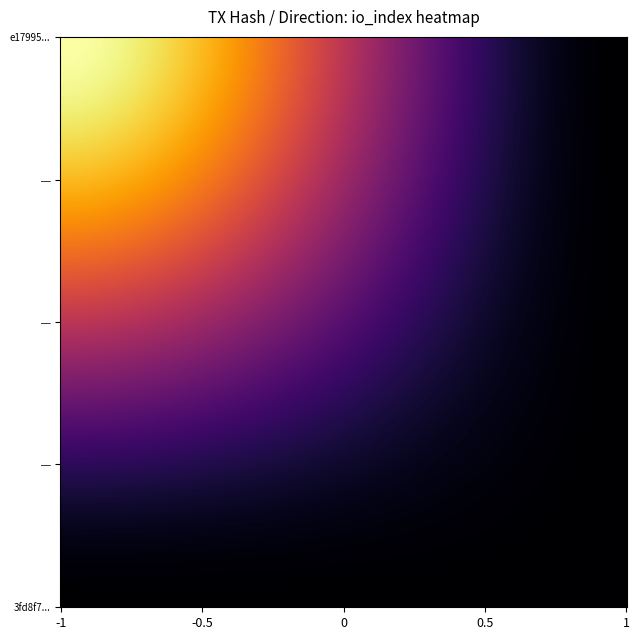

Reading right to left, what are all the values shown in this chart?

e17995dfc8a83a3d3886707044a9cbc21fda746: 0	1
3fd8f7e22940fc0ec0dd8a883d36ced14e5bf15: 0	0